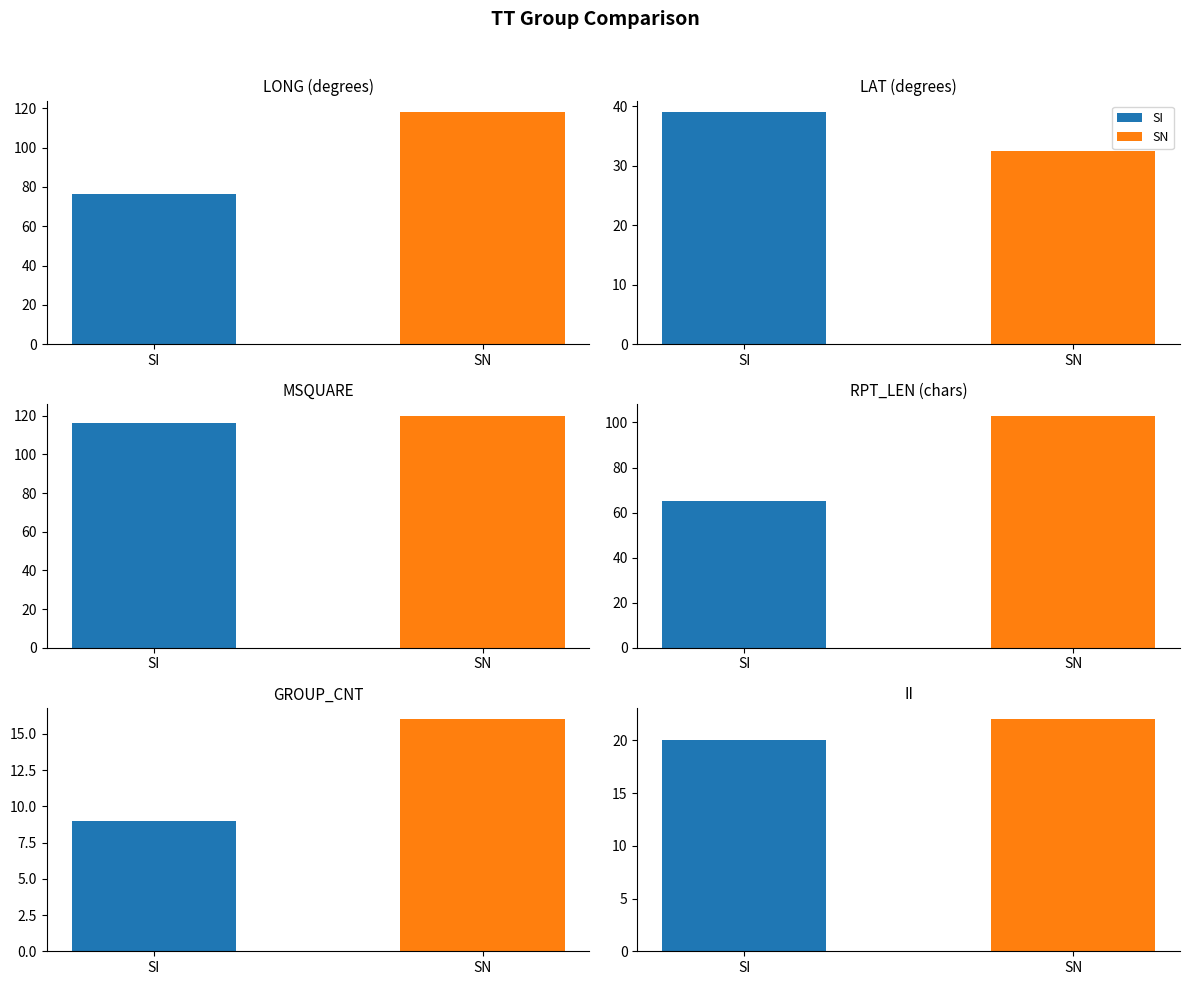

How many bars are there in each group?

2